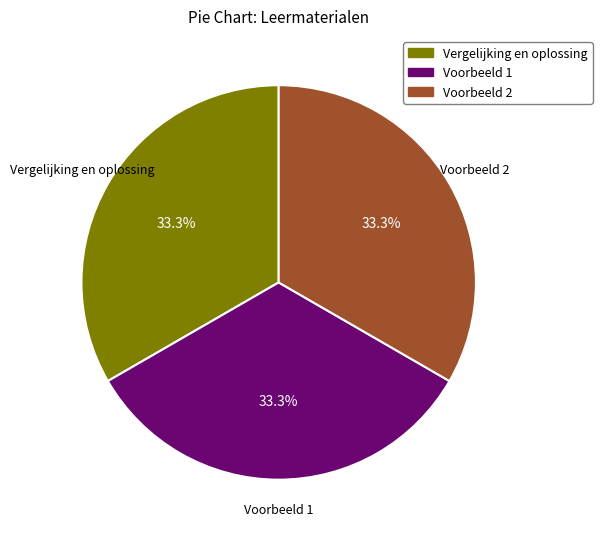

Is there a majority slice in this chart?

No